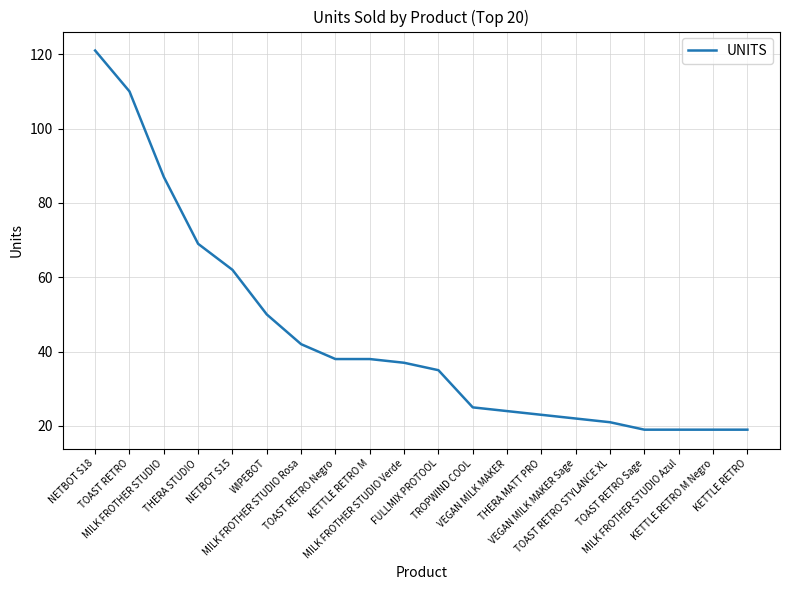

What is the minimum value shown in the chart?

19